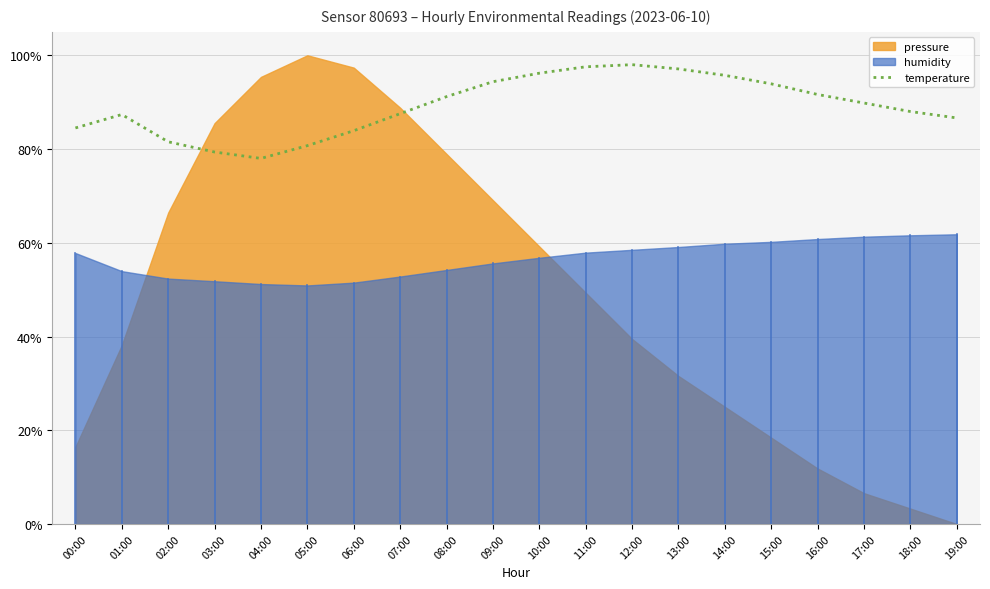

Where does the data first go above 89?

08:00